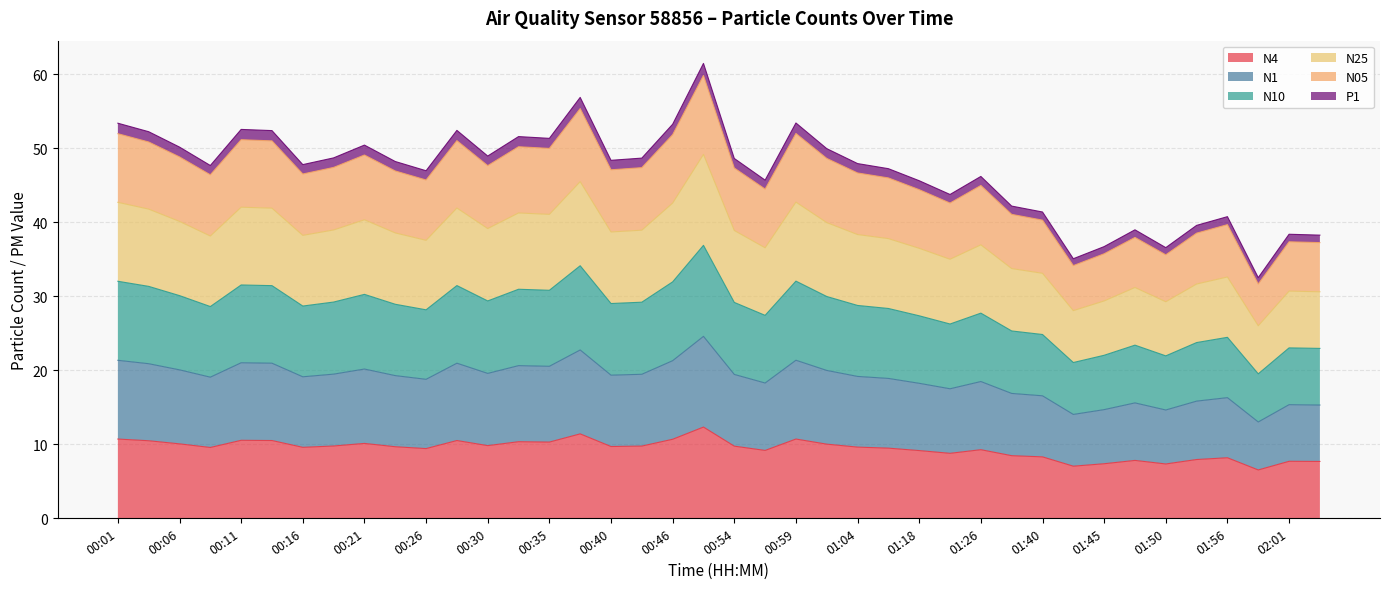

What is the maximum value for N4?

12.3